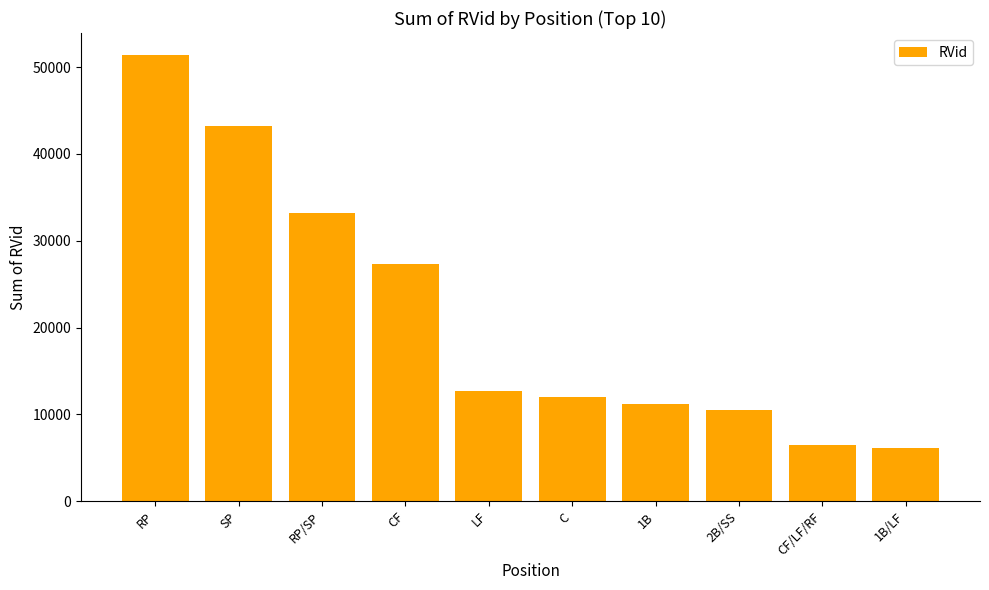

At which label is the value closest to 28762?

CF